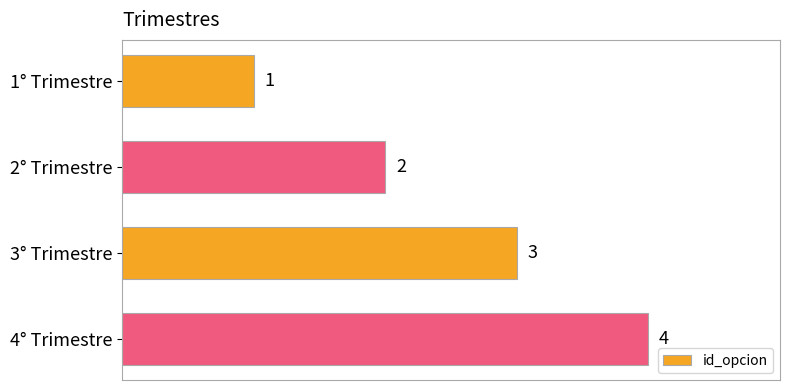

Where is the data nearest to the value 2?

2° Trimestre